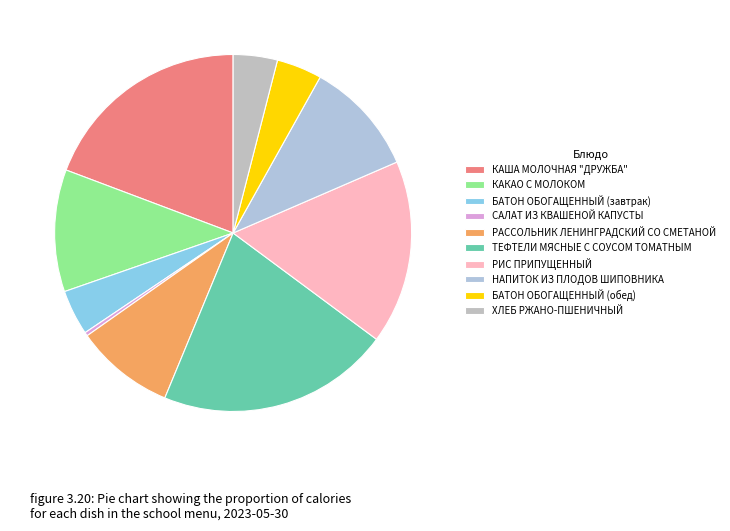

Is there any slice that represents more than half of the pie?

No